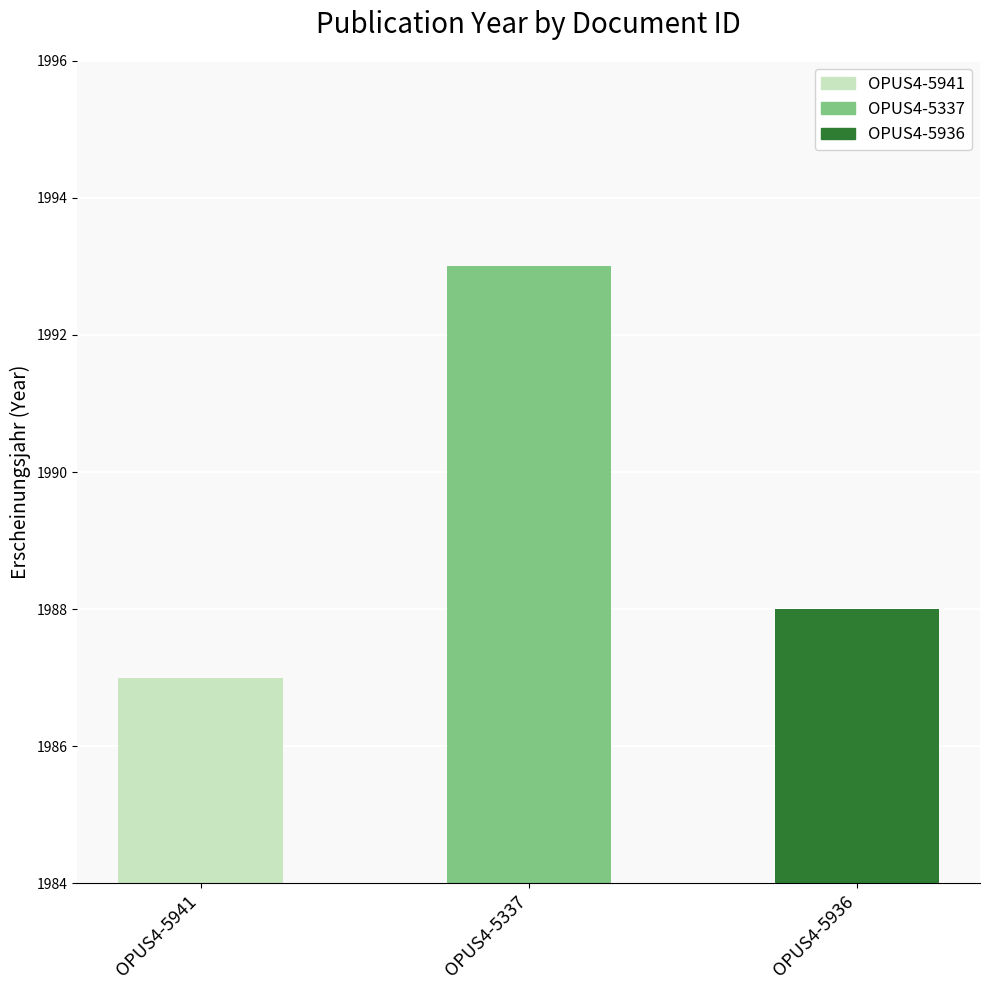

List the labels in order of value, largest first.

OPUS4-5337, OPUS4-5936, OPUS4-5941